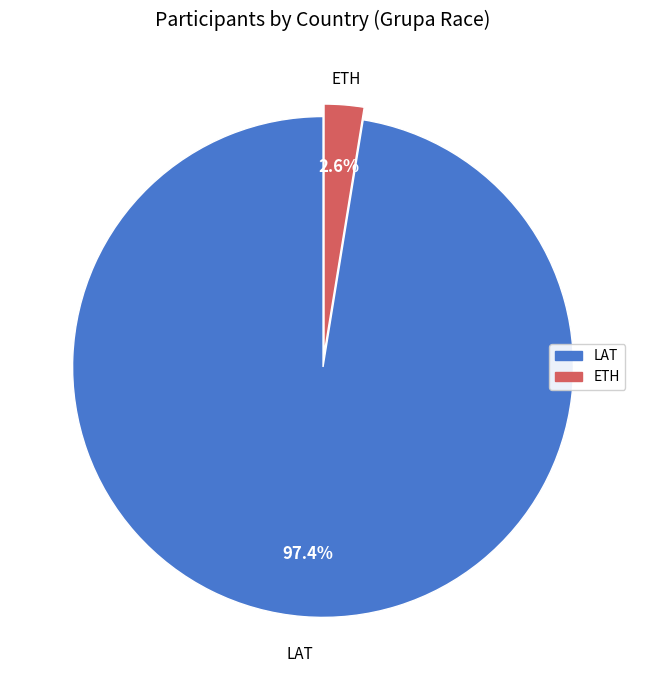

Is there any slice that represents more than half of the pie?

Yes